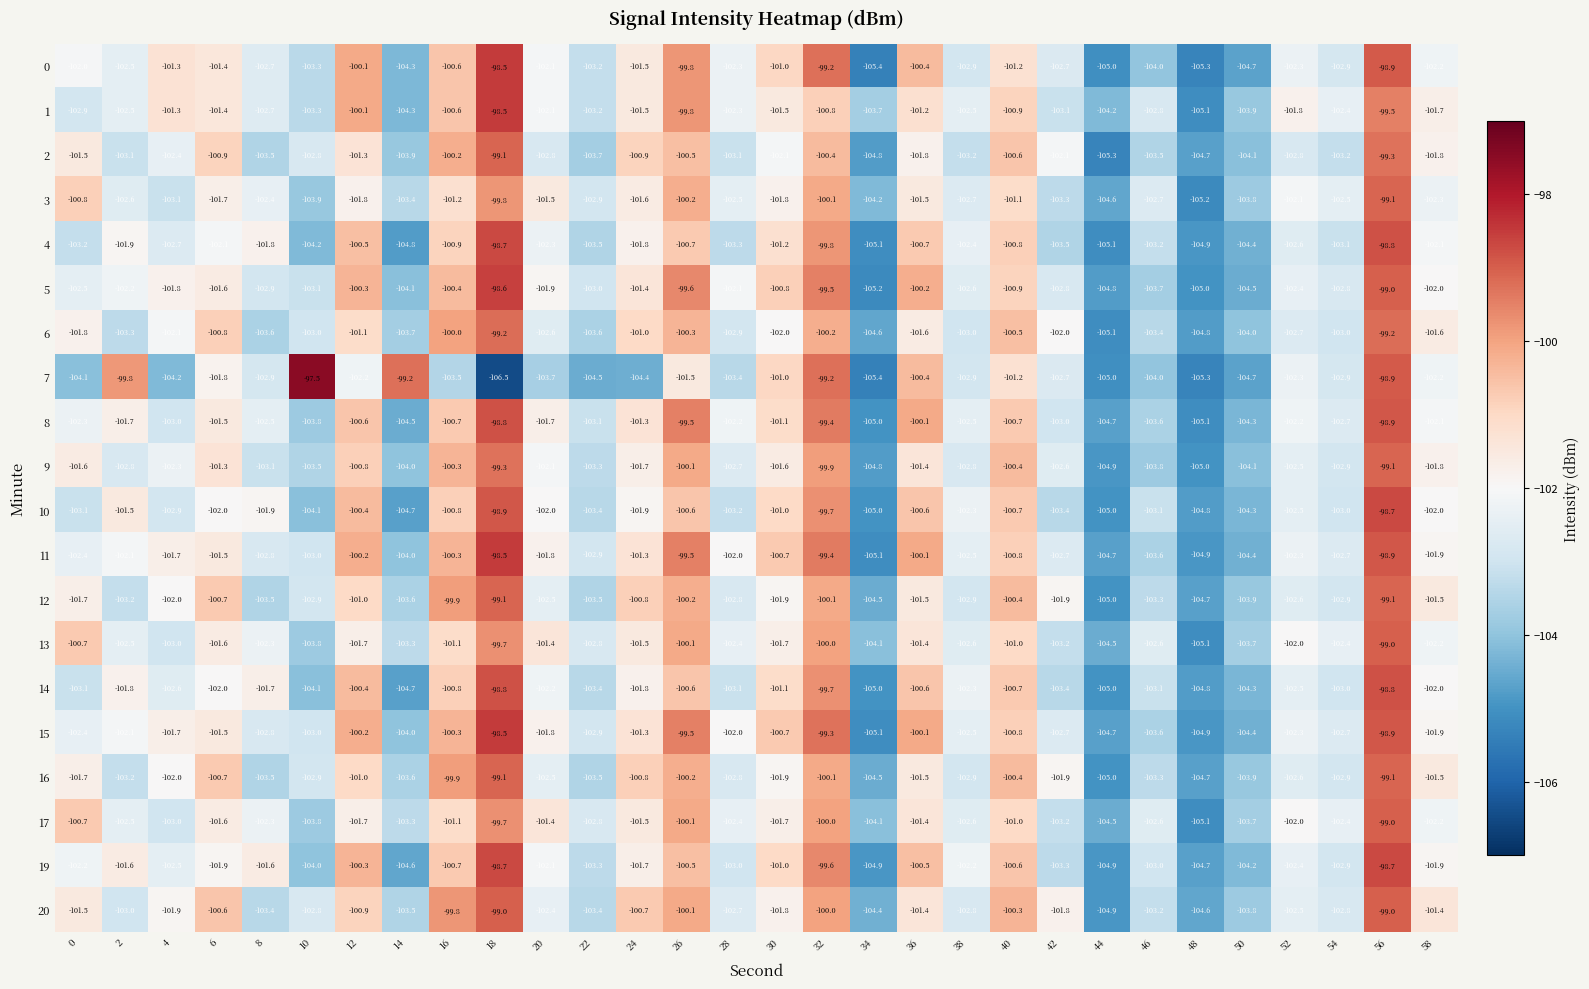

What value does the 16 series have at 10?

-102.9